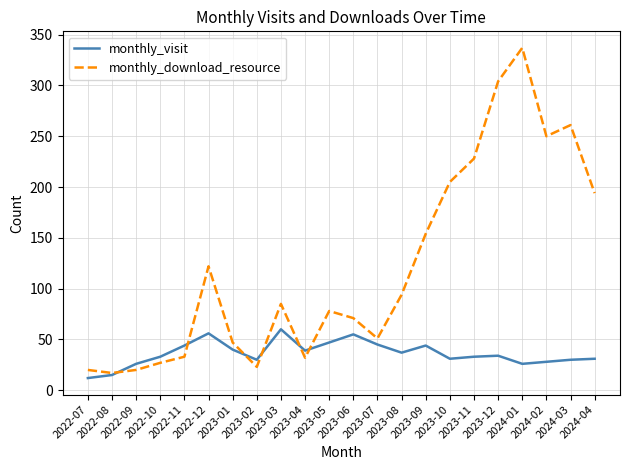

Where is the first local maximum for monthly_download_resource?

2022-12